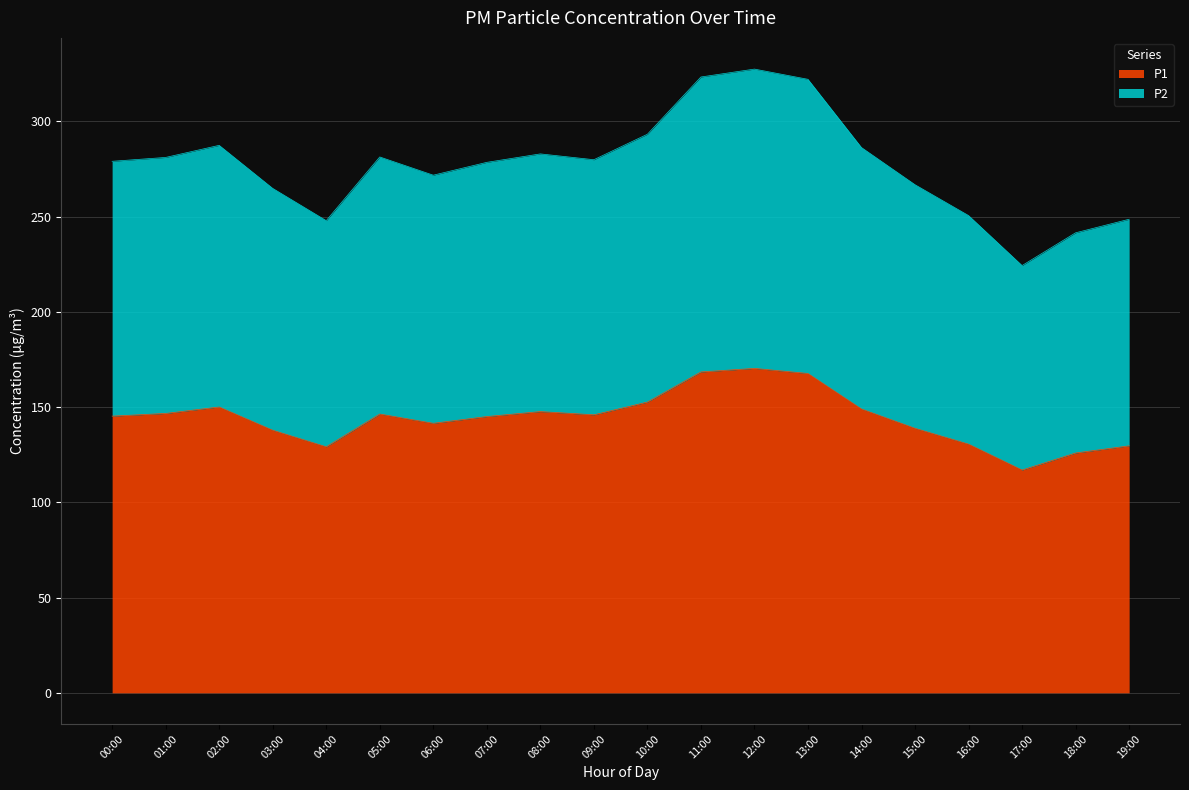

At which category does the chart reach its peak across all series?

12:00